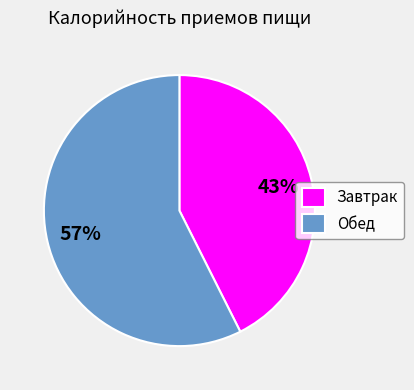

Does Завтрак account for over 50% of the chart?

No